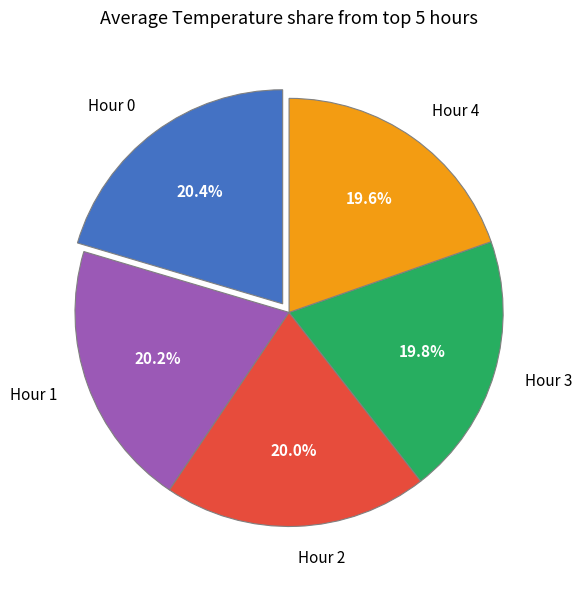

Is there any slice that represents more than half of the pie?

No